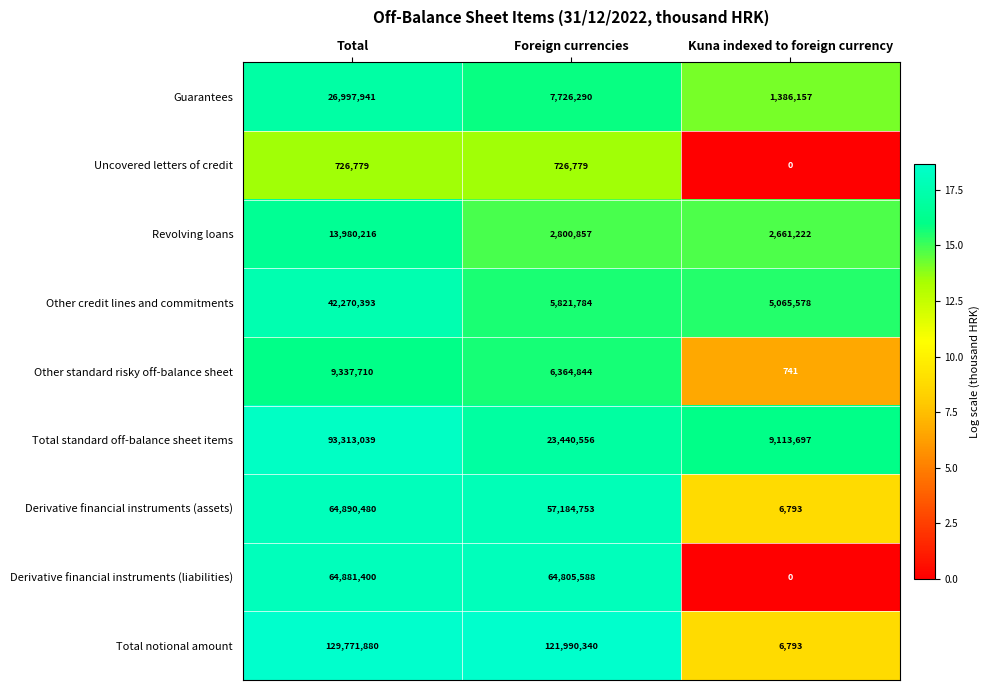

What is the difference between the second highest and minimum values in the Derivative financial instruments (assets) series?

57177960